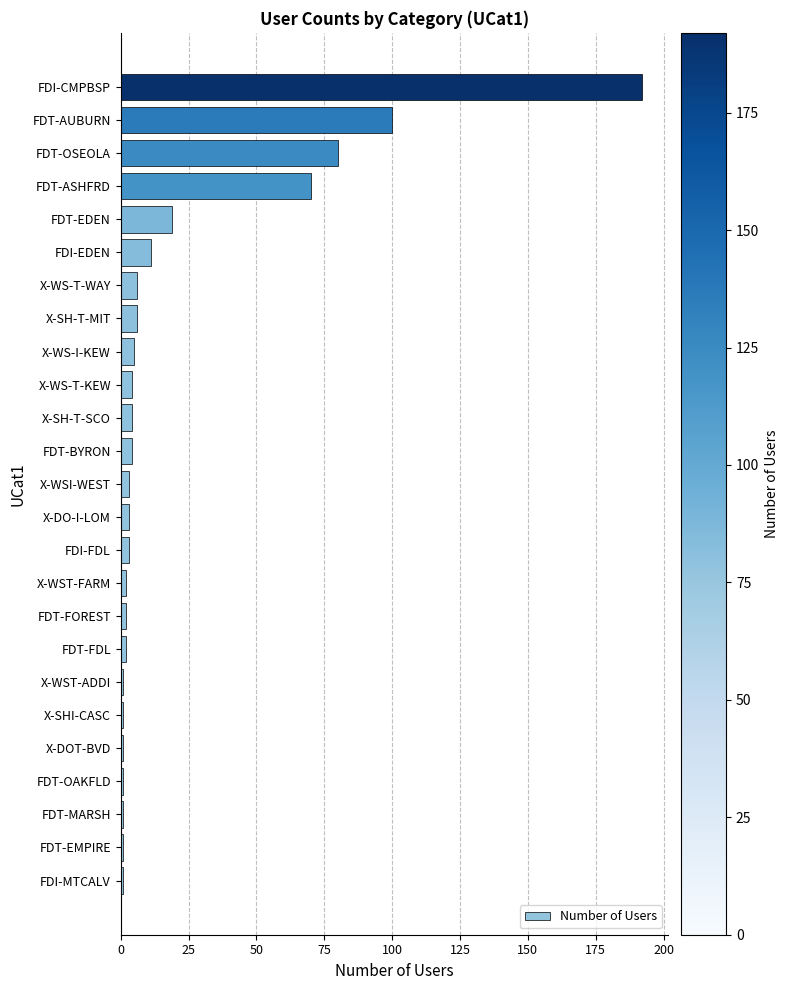

What is the average value?

21